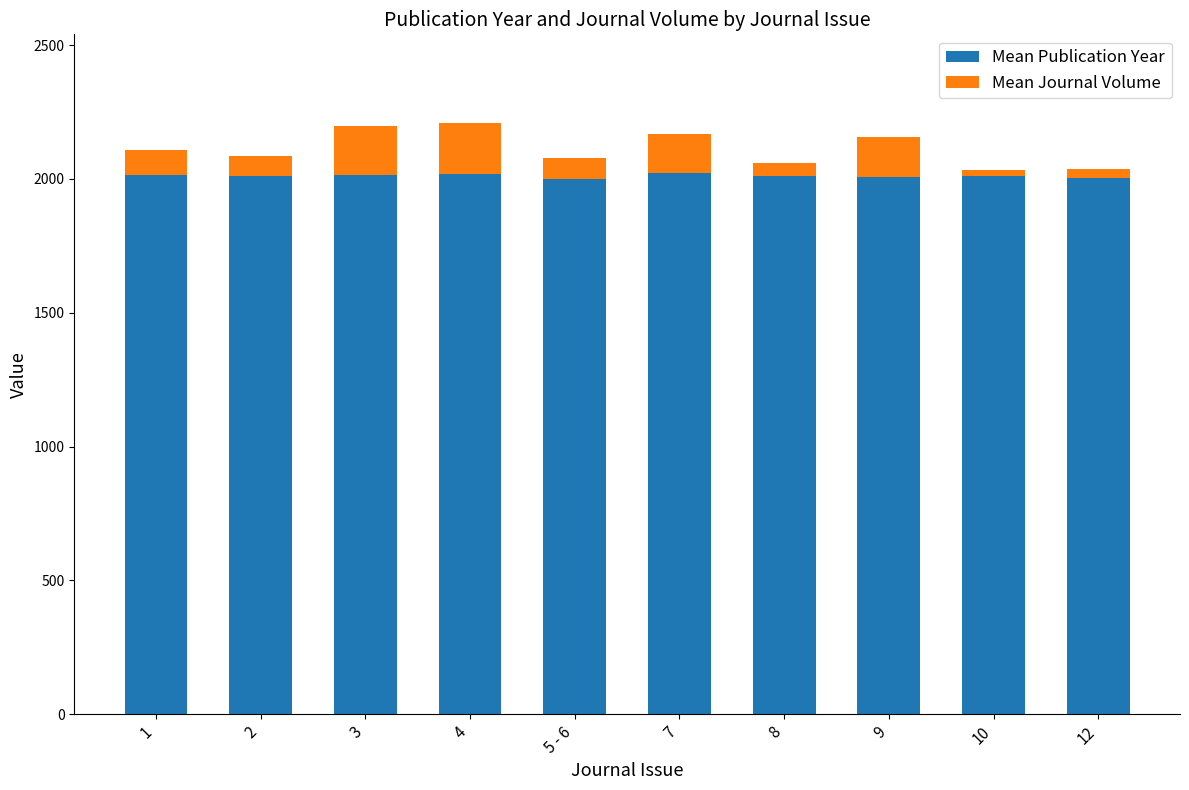

What is the lowest value of the Mean Publication Year series?

1999